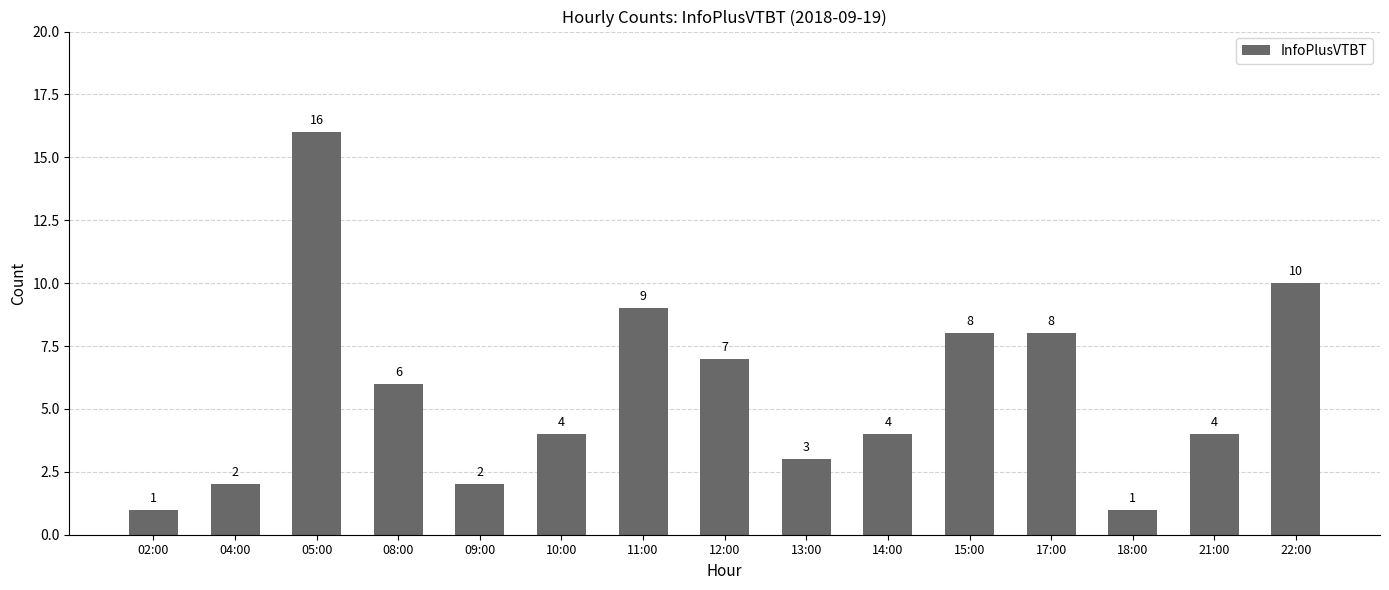

Reading left to right, list all the values displayed in this chart.

1	2	16	6	2	4	9	7	3	4	8	8	1	4	10